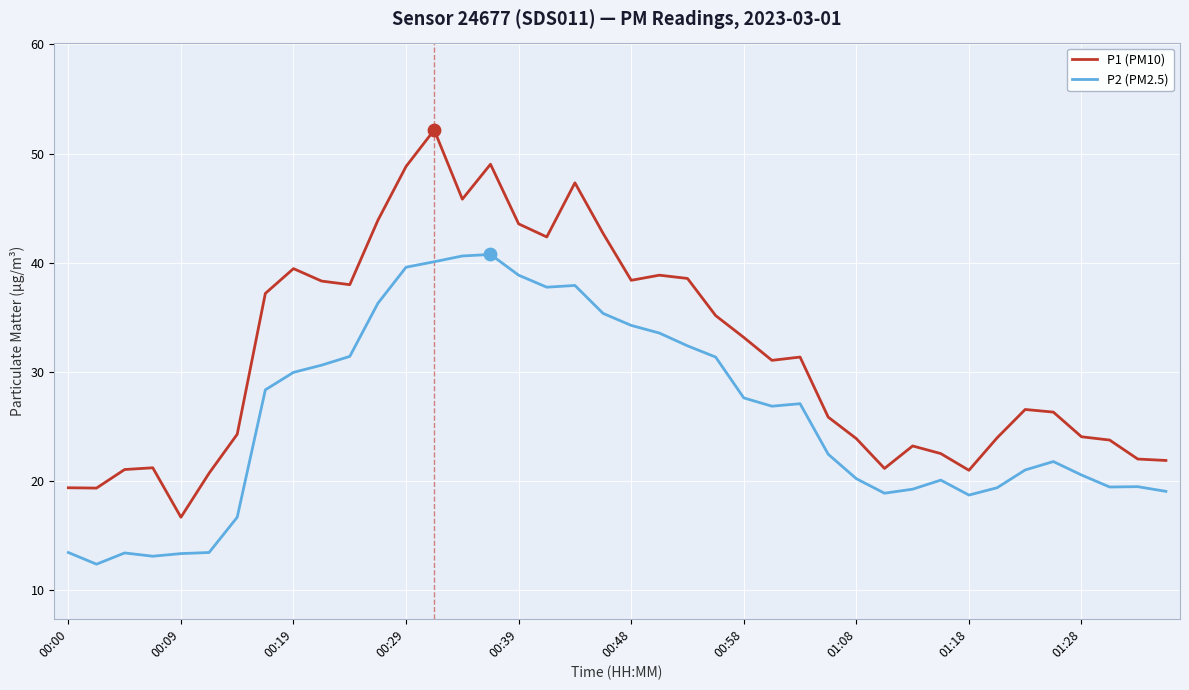

Which series has the largest total across all categories?

P1 (PM10)